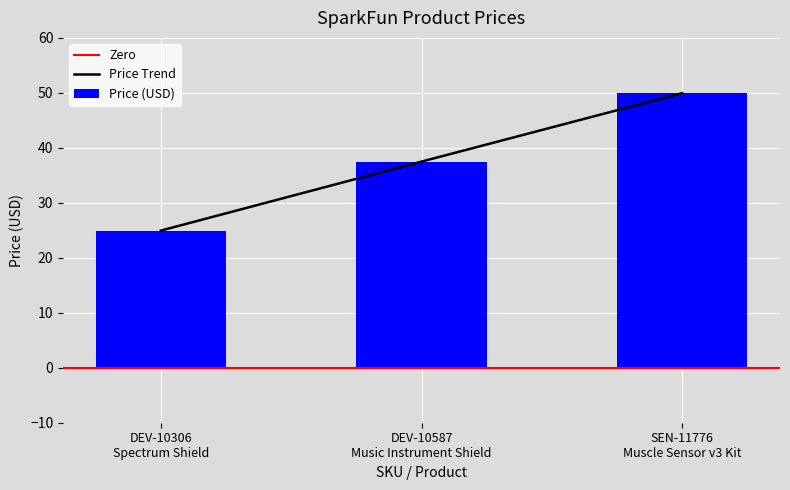

Rank the categories by value from highest to lowest.

SEN-11776
Muscle Sensor v3 Kit, DEV-10587
Music Instrument Shield, DEV-10306
Spectrum Shield